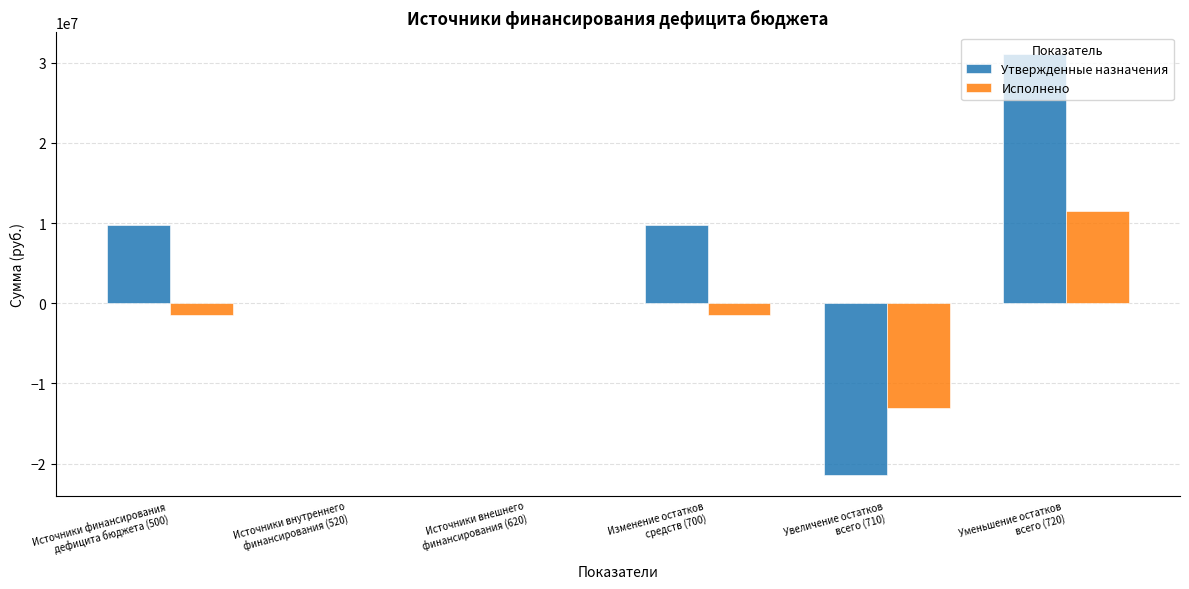

What is the sum of all Исполнено values?

-4510547.9